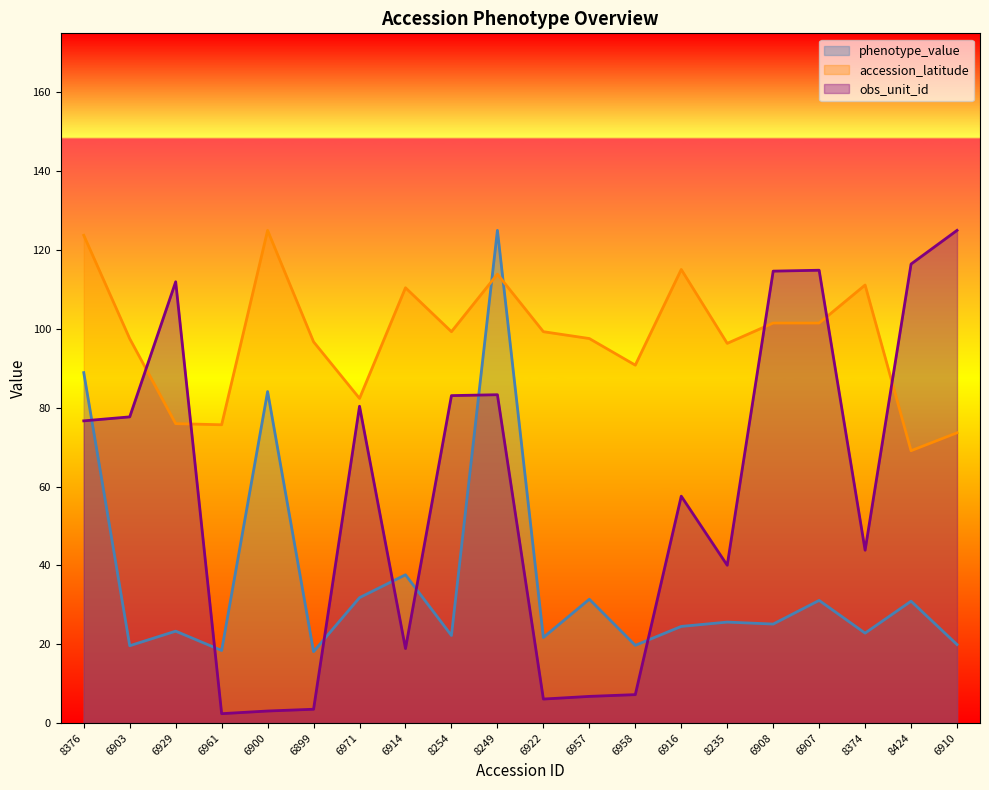

Where does the phenotype_value series first go above 25?

8376